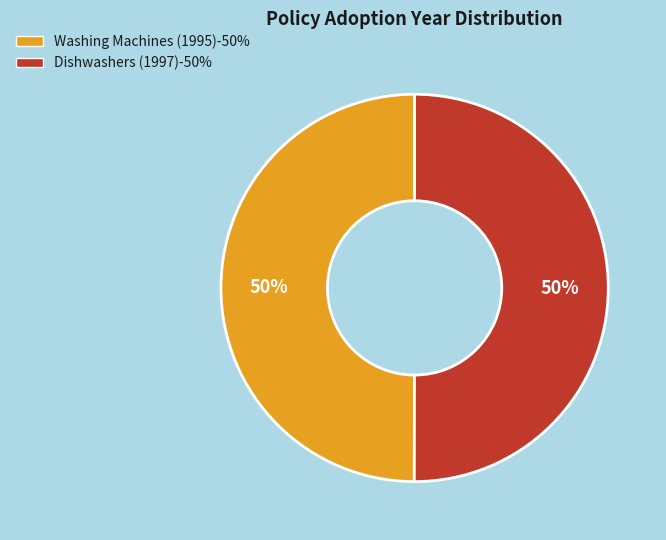

The Dishwashers (1997) slice represents 50% of the pie. True or false?

True